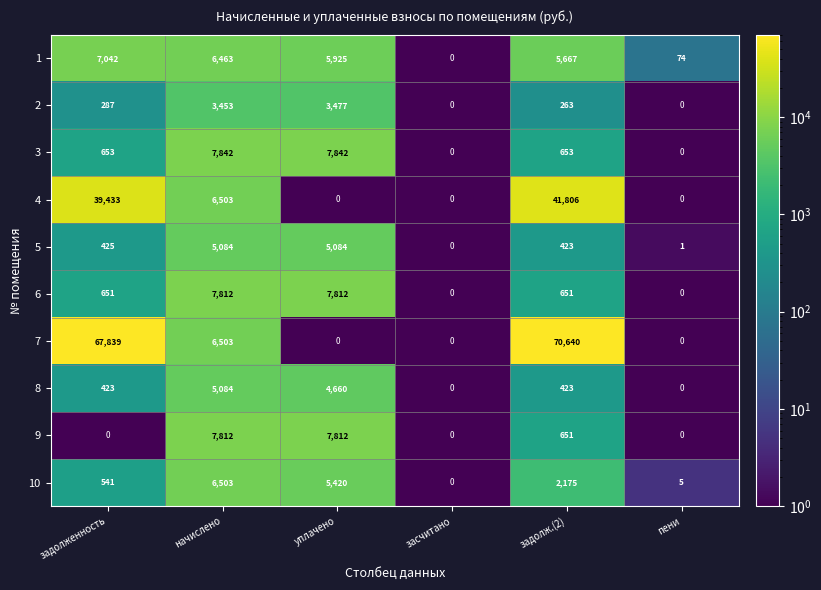

What is the difference between the maximum and minimum values in the 7 series?

70640